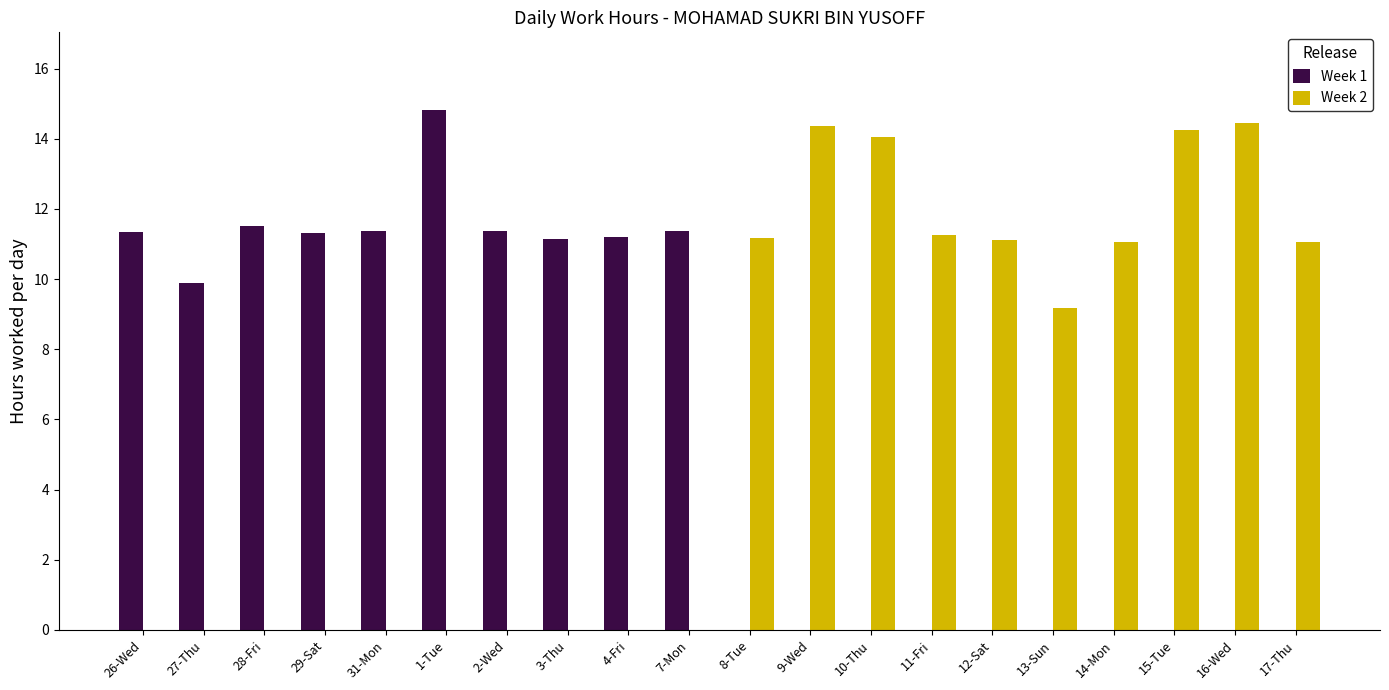

Which series has the largest total across all categories?

Week 2